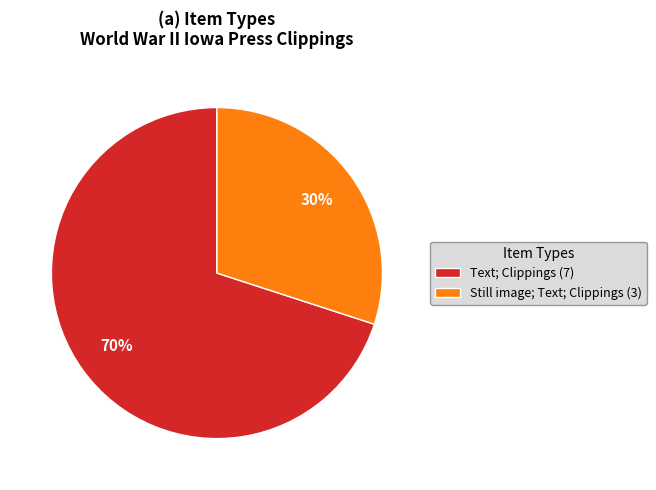

Does any single category account for the majority?

Yes